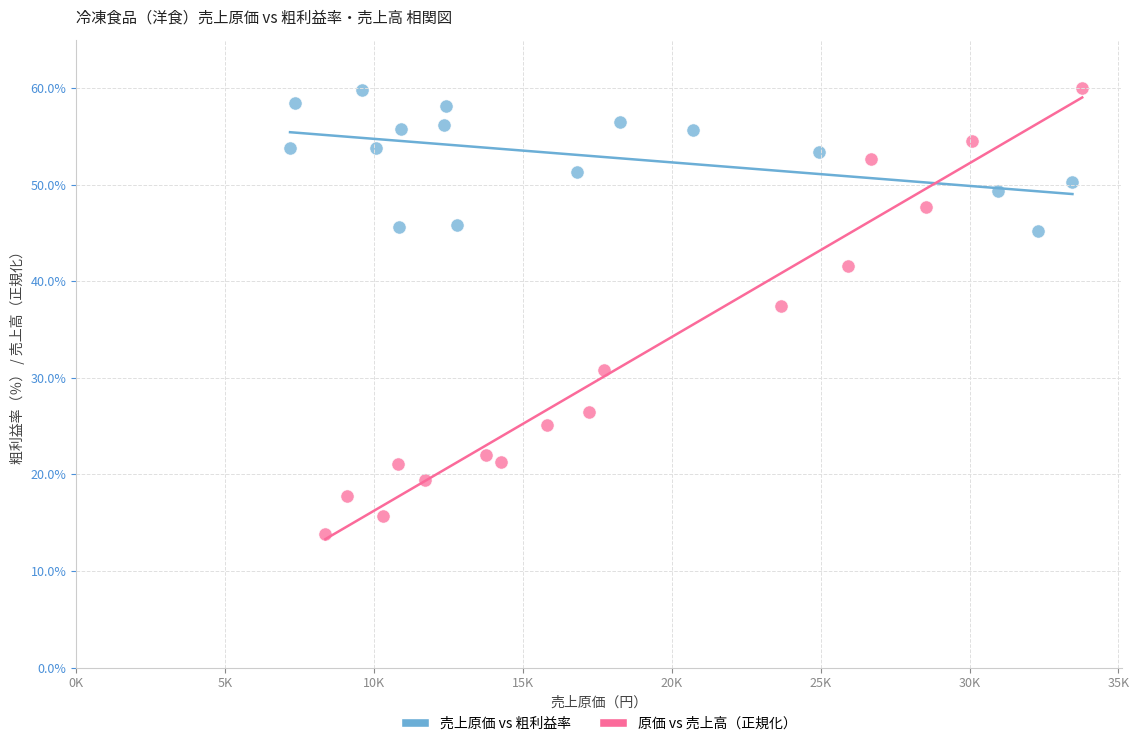

Which series reaches the minimum Y coordinate?

原価 vs 売上高（正規化）